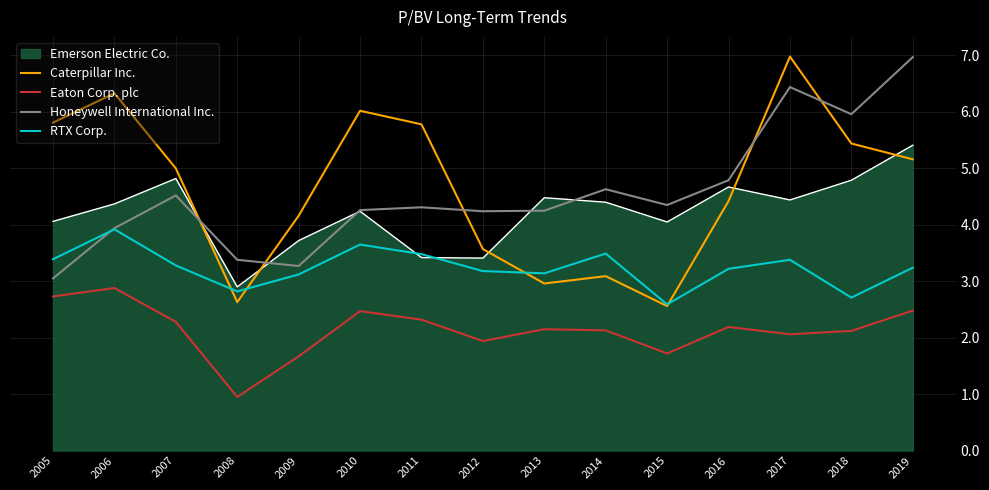

True or false: Honeywell International Inc. and Eaton Corp. plc cross at least once.

False